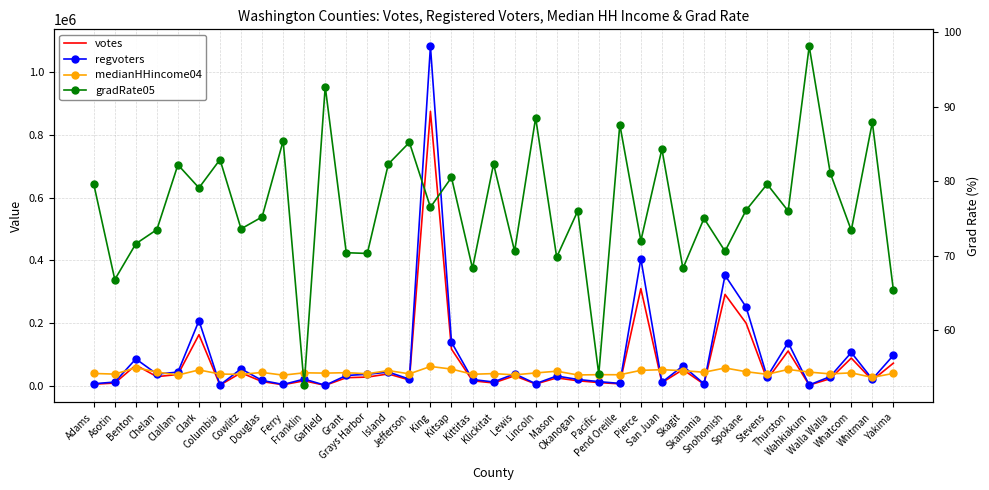

Reading left to right, what are all the values shown in this chart?

votes: Adams=5055.0	Asotin=8622.0	Benton=65837.0	Chelan=29033.0	Clallam=35975.0	Clark=162807.0	Columbia=2077.0	Cowlitz=41417.0	Douglas=13237.0	Ferry=3291.0	Franklin=15812.0	Garfield=1291.0	Grant=25719.0	Grays Harbor=27732.0	Island=37694.0	Jefferson=18399.0	King=874928.0	Kitsap=116958.0	Kittitas=15922.0	Klickitat=8950.0	Lewis=31837.0	Lincoln=5635.0	Mason=24973.0	Okanogan=16016.0	Pacific=10234.0	Pend Oreille=6104.0	Pierce=309630.0	San Juan=9853.0	Skagit=51590.0	Skamania=4932.0	Snohomish=291204.0	Spokane=199759.0	Stevens=19851.0	Thurston=110936.0	Wahkiakum=2153.0	Walla Walla=22563.0	Whatcom=88208.0	Whitman=17549.0	Yakima=72130.0
regvoters: Adams=6477.0	Asotin=11805.0	Benton=85586.0	Chelan=37395.0	Clallam=43520.0	Clark=207611.0	Columbia=2542.0	Cowlitz=53914.0	Douglas=16994.0	Ferry=4088.0	Franklin=21235.0	Garfield=1524.0	Grant=32760.0	Grays Harbor=36647.0	Island=43688.0	Jefferson=21165.0	King=1082406.0	Kitsap=138956.0	Kittitas=19817.0	Klickitat=12163.0	Lewis=38007.0	Lincoln=6642.0	Mason=31083.0	Okanogan=20066.0	Pacific=13195.0	Pend Oreille=7486.0	Pierce=405023.0	San Juan=11246.0	Skagit=63185.0	Skamania=6305.0	Snohomish=352238.0	Spokane=251184.0	Stevens=28414.0	Thurston=137742.0	Wahkiakum=2592.0	Walla Walla=29279.0	Whatcom=106094.0	Whitman=21082.0	Yakima=97052.0
medianHHincome04: Adams=39235.0	Asotin=37140.0	Benton=57613.0	Chelan=43696.0	Clallam=34172.0	Clark=50474.0	Columbia=37341.0	Cowlitz=36355.0	Douglas=42524.0	Ferry=33867.0	Franklin=41309.0	Garfield=40350.0	Grant=41707.0	Grays Harbor=38367.0	Island=48399.0	Jefferson=38014.0	King=61565.0	Kitsap=53227.0	Kittitas=36640.0	Klickitat=38842.0	Lewis=34735.0	Lincoln=40891.0	Mason=46436.0	Okanogan=34497.0	Pacific=35339.0	Pend Oreille=35143.0	Pierce=49151.0	San Juan=51217.0	Skagit=48229.0	Skamania=43048.0	Snohomish=56736.0	Spokane=44836.0	Stevens=36591.0	Thurston=52043.0	Wahkiakum=43526.0	Walla Walla=37885.0	Whatcom=41151.0	Whitman=26752.0	Yakima=39394.0
gradRate05: Adams=79.6	Asotin=66.8	Benton=71.6	Chelan=73.5	Clallam=82.2	Clark=79.1	Columbia=82.9	Cowlitz=73.6	Douglas=75.2	Ferry=85.4	Franklin=52.6	Garfield=92.7	Grant=70.4	Grays Harbor=70.3	Island=82.3	Jefferson=85.2	King=76.5	Kitsap=80.5	Kittitas=68.3	Klickitat=82.3	Lewis=70.6	Lincoln=88.5	Mason=69.8	Okanogan=76.0	Pacific=54.1	Pend Oreille=87.6	Pierce=72.0	San Juan=84.3	Skagit=68.3	Skamania=75.0	Snohomish=70.6	Spokane=76.1	Stevens=79.6	Thurston=76.0	Wahkiakum=98.1	Walla Walla=81.1	Whatcom=73.4	Whitman=87.9	Yakima=65.4